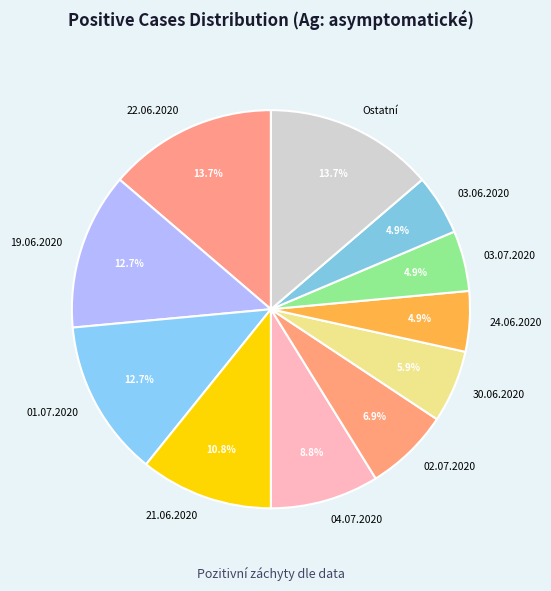

To the nearest percent, what is the combined percentage of 30.06.2020 and 24.06.2020?

11%